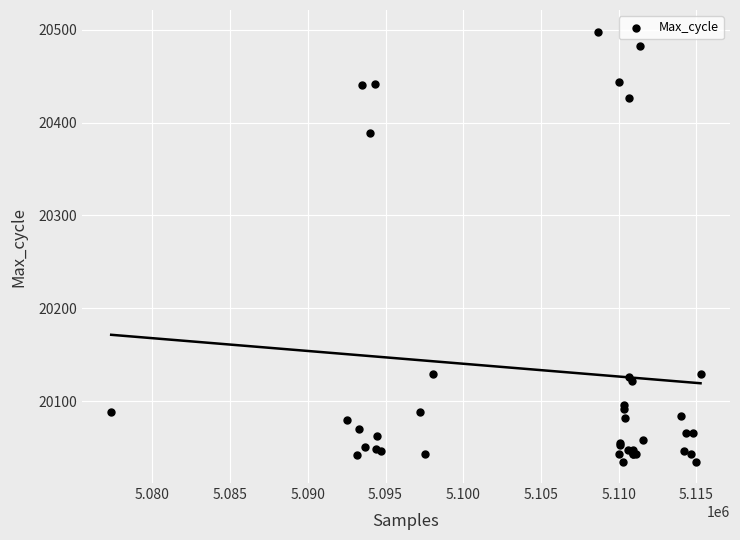

What Y value in the scatter plot is closest to 20266?

20389